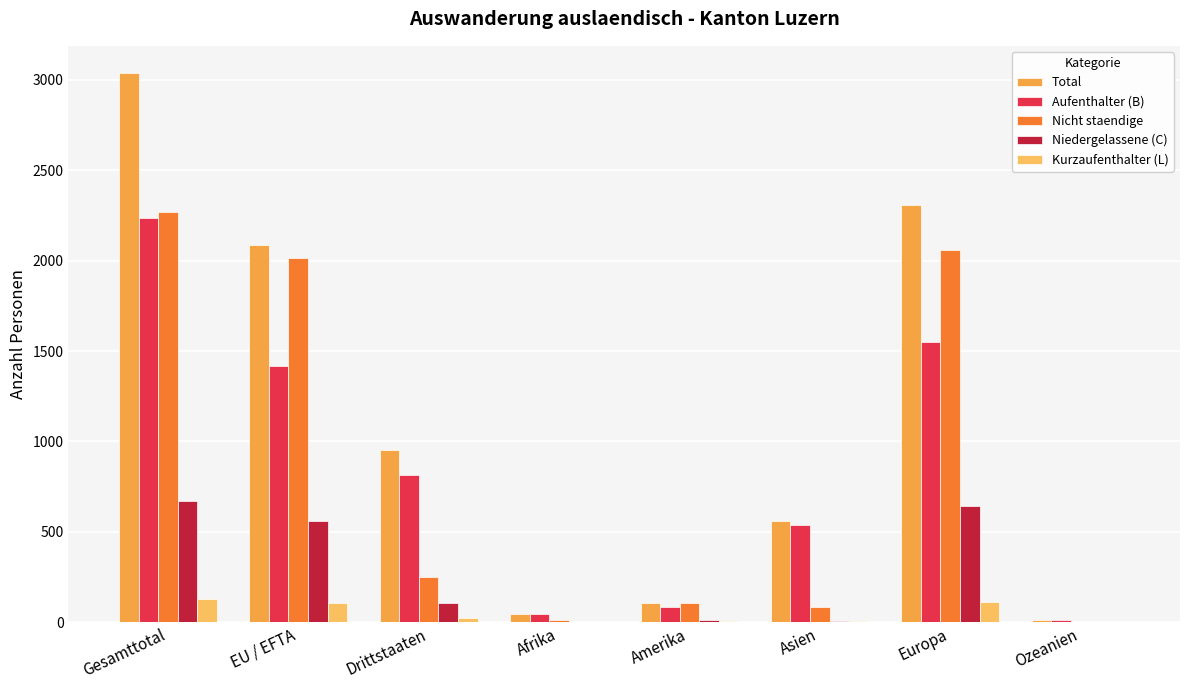

What is the sum of all Aufenthalter (B) values?

6705